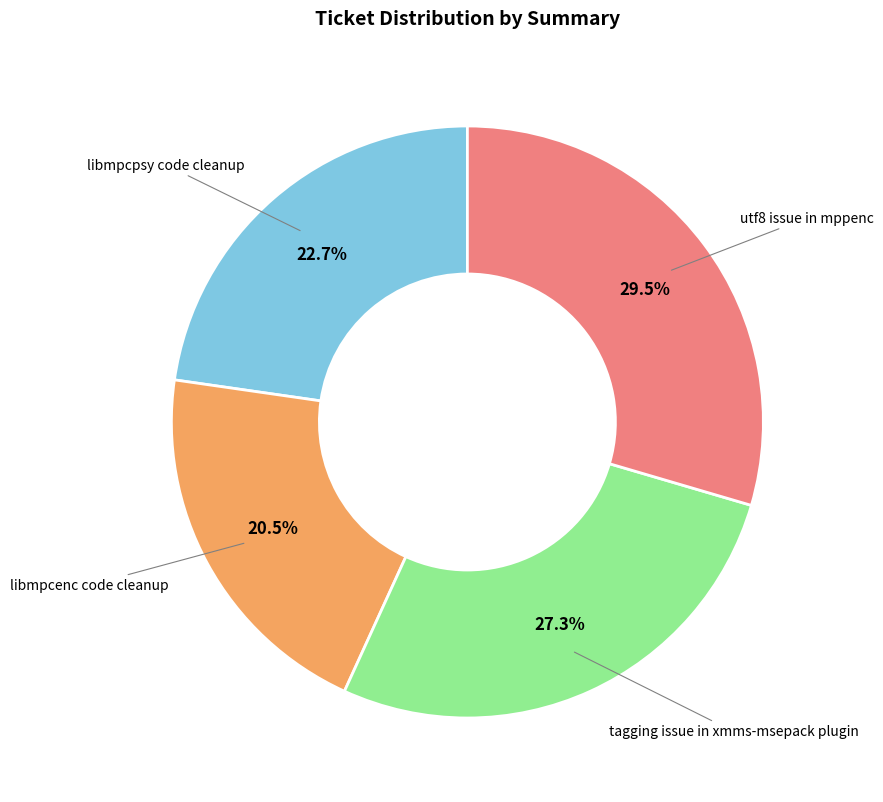

Does any single category account for the majority?

No